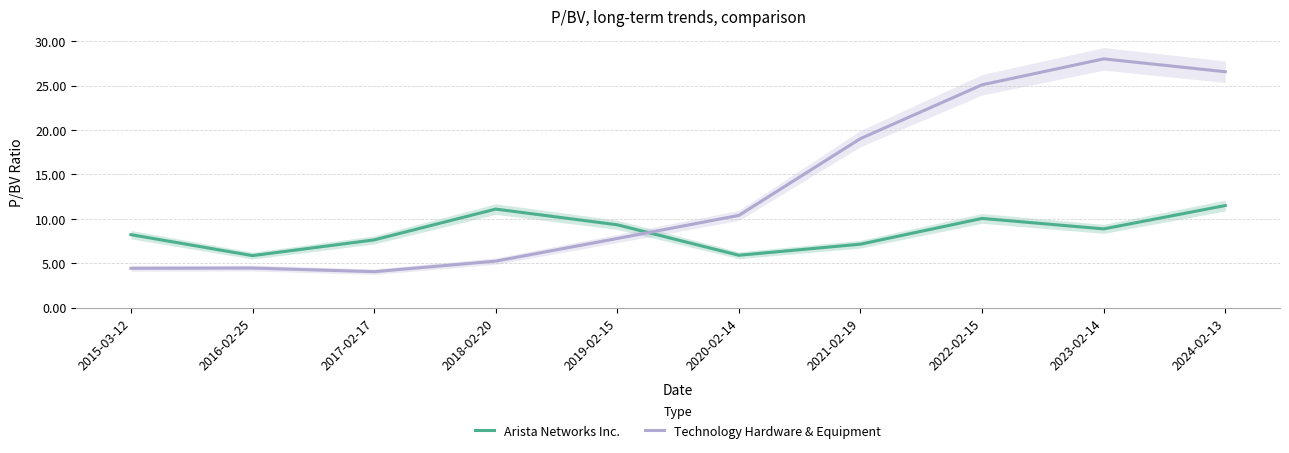

What is the difference between the maximum and minimum values in the Arista Networks Inc. series?

5.6